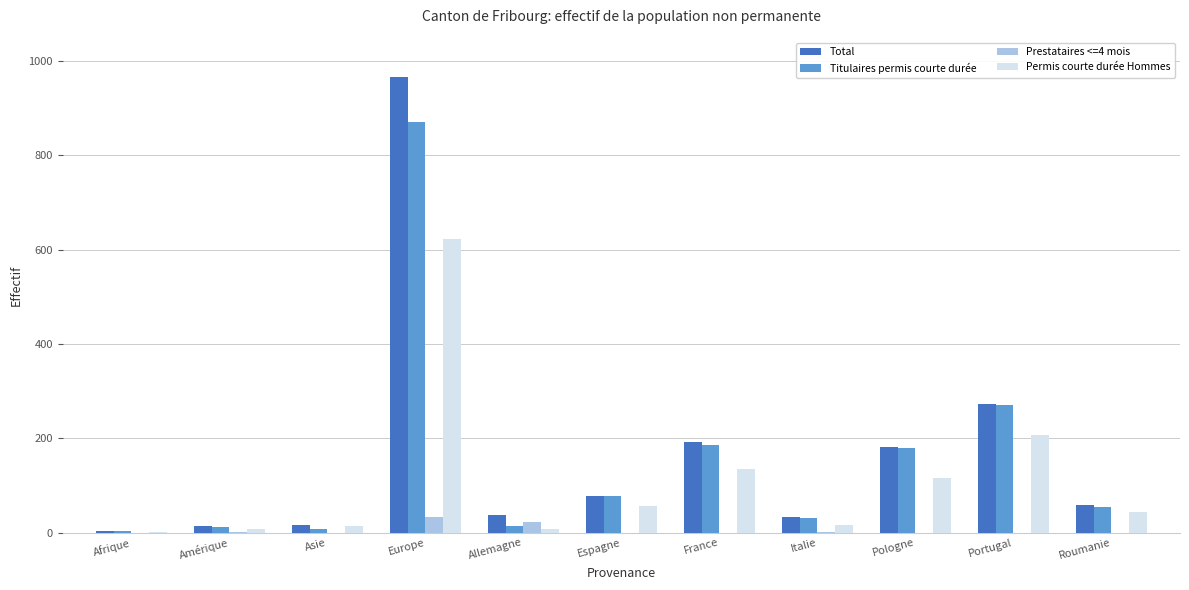

At which category is the sum across all series the highest?

Europe